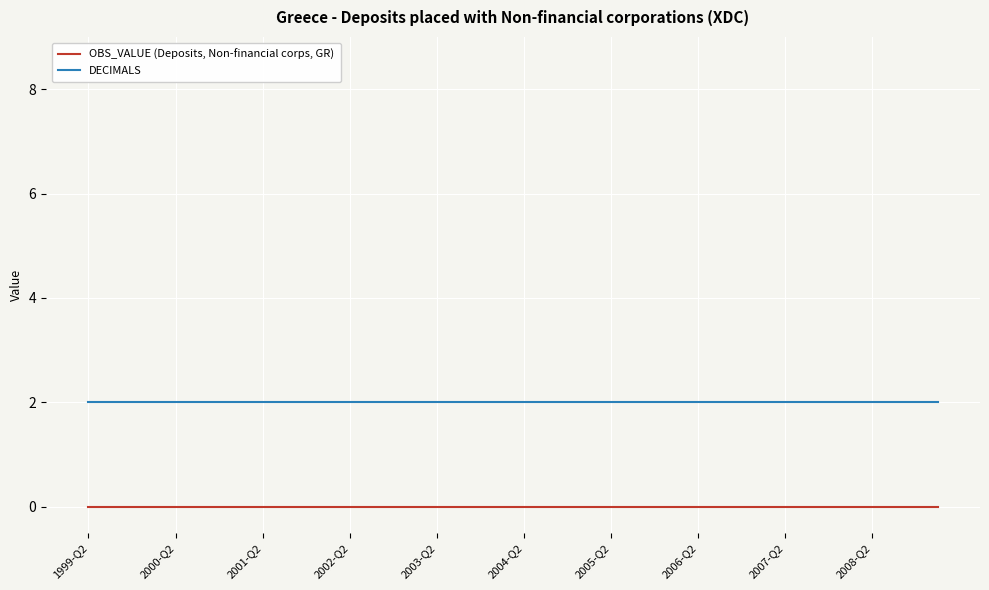

True or false: DECIMALS and OBS_VALUE (Deposits, Non-financial corps, GR) cross at least once.

False